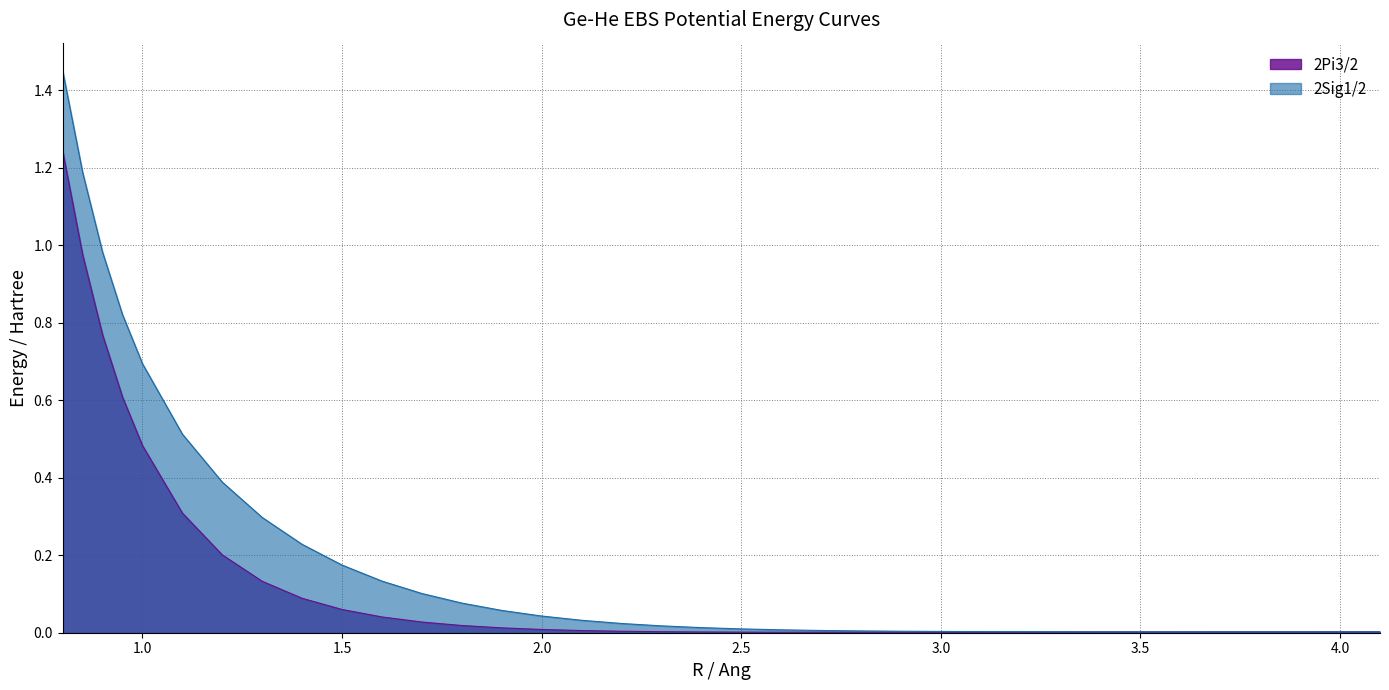

True or false: 2Sig1/2 and 2Pi3/2 cross at least once.

False